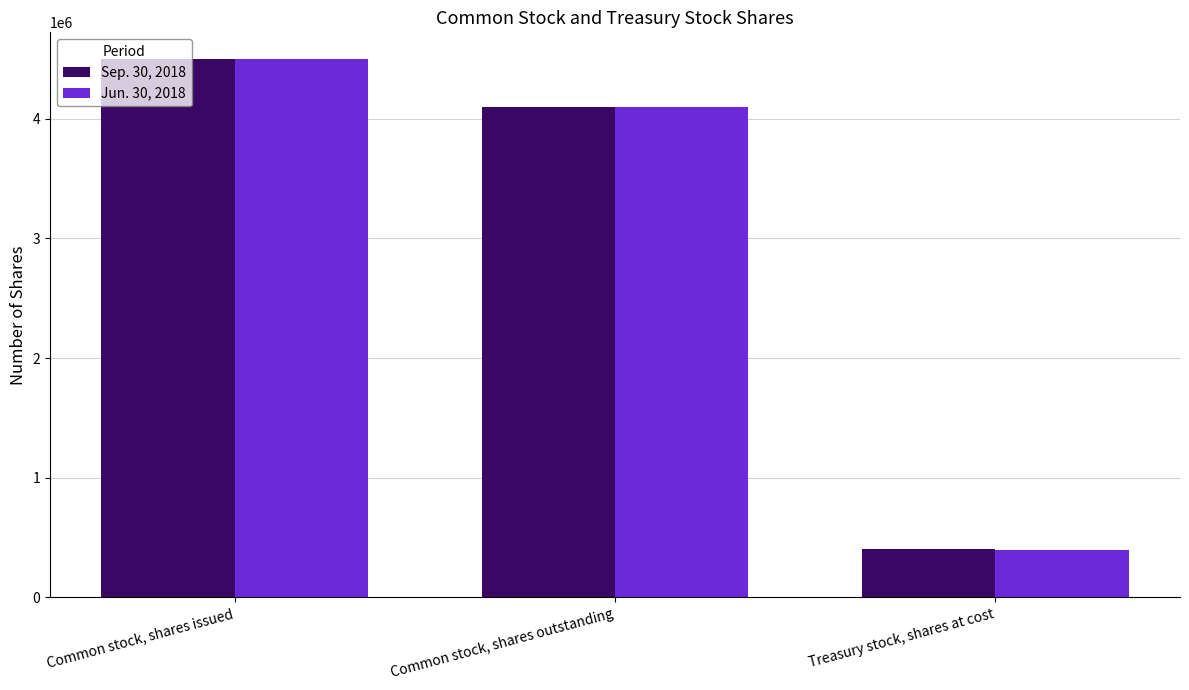

List the series in order of their peak value, highest first.

Jun. 30, 2018, Sep. 30, 2018